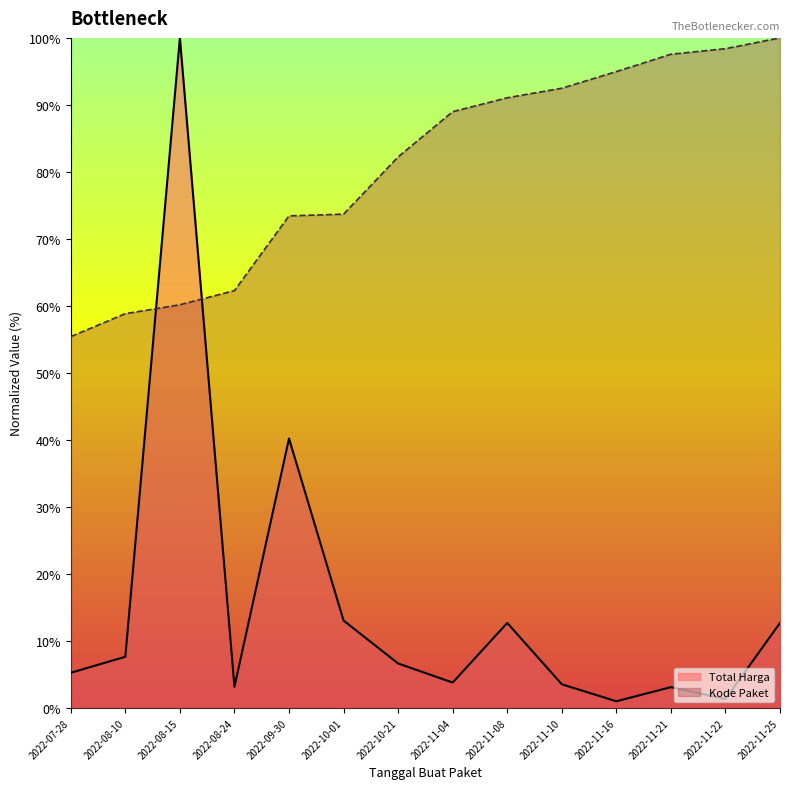

What is the smallest value displayed?

1.0